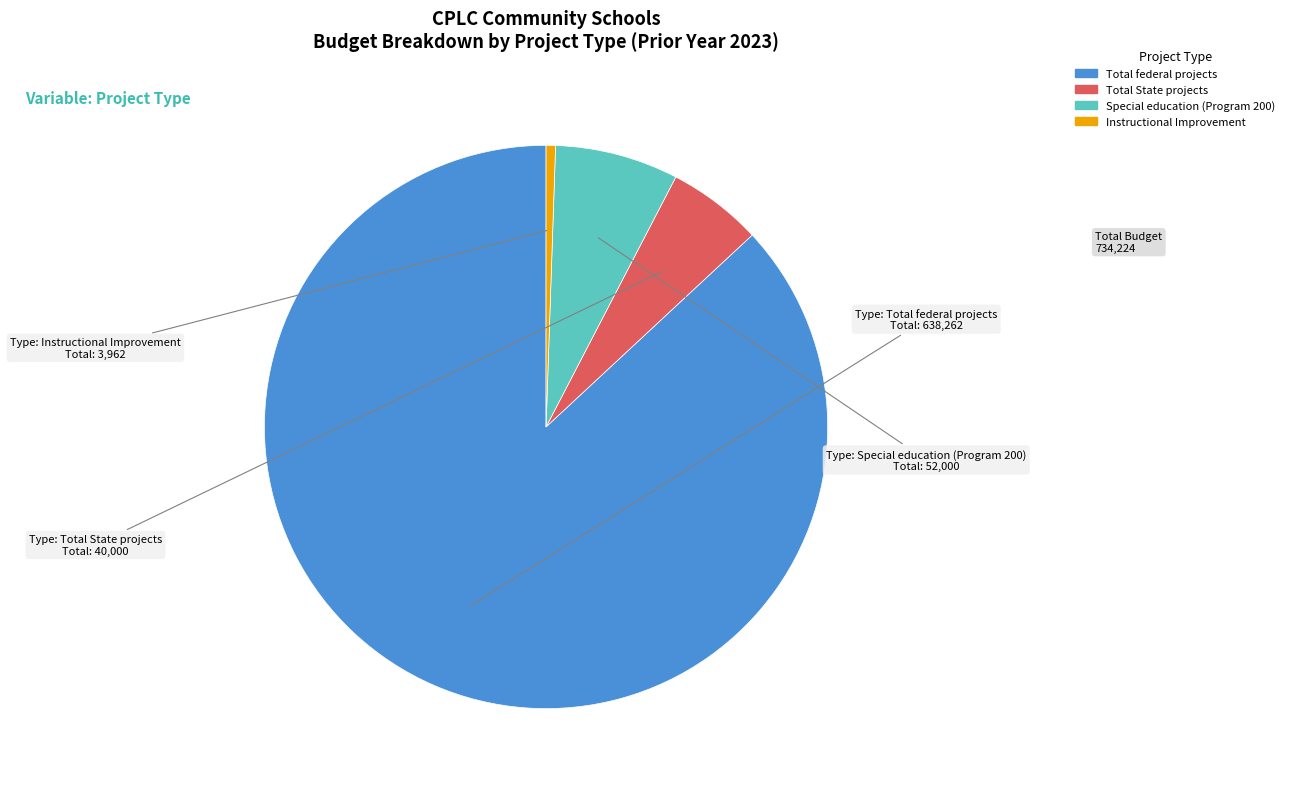

How many segments does this pie chart have?

4